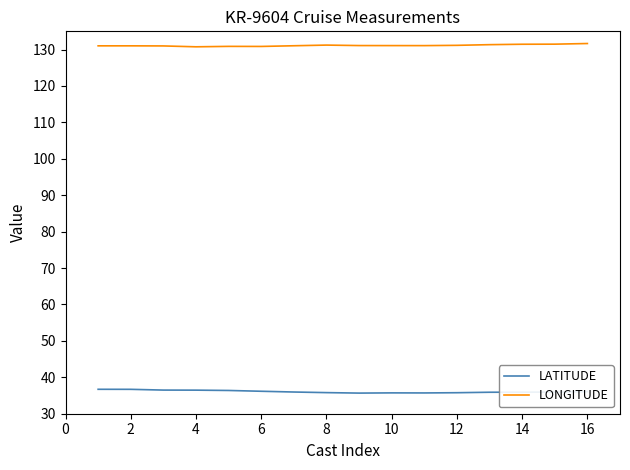

What is the minimum value for LONGITUDE?

130.8